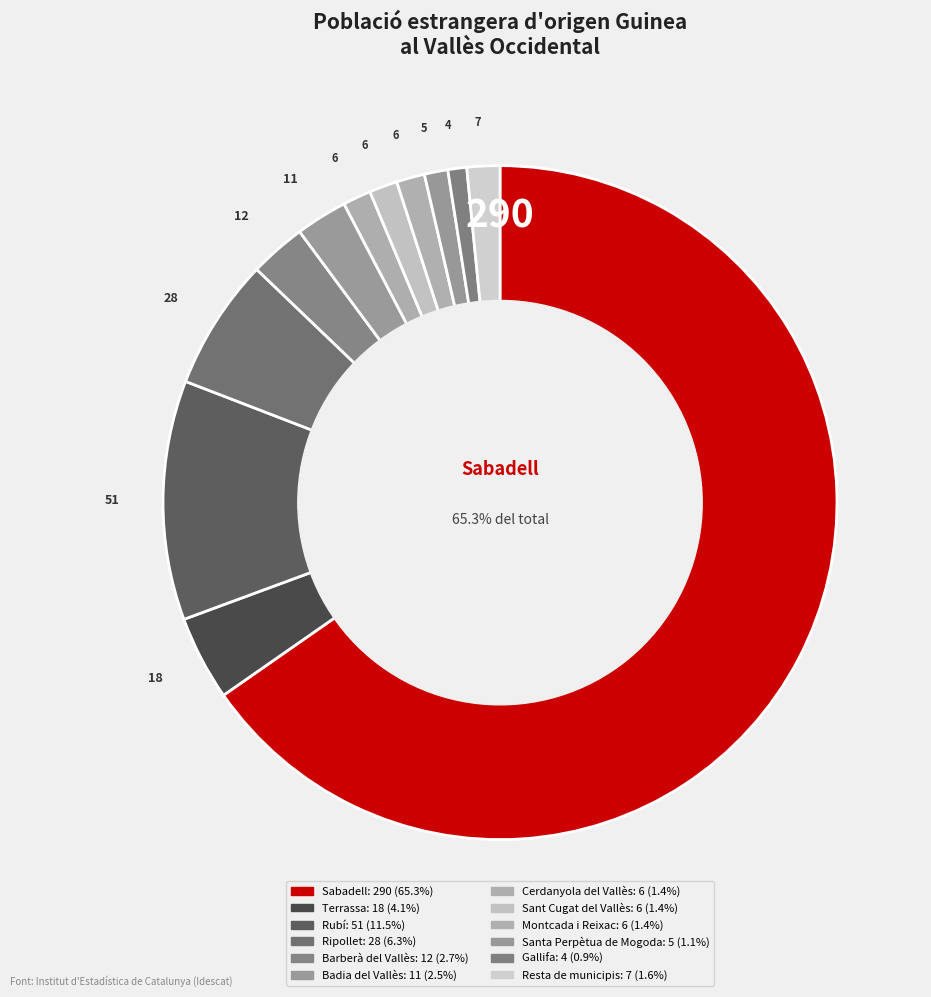

Which slice is the largest?

Sabadell